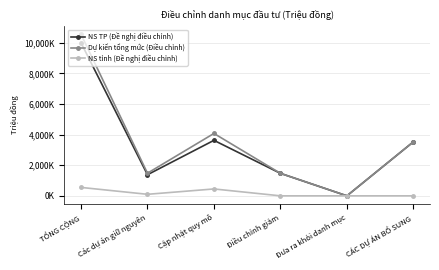

True or false: NS tỉnh (Đề nghị điều chỉnh) has more than 2 interior local peaks.

False